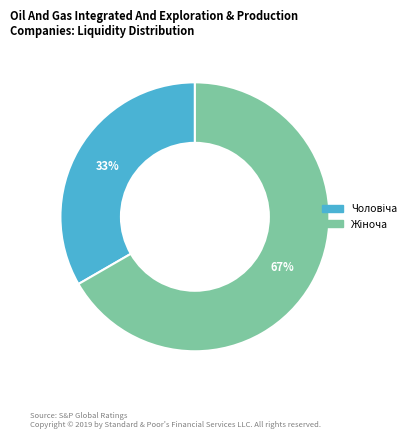

To the nearest percent, what is the average slice percentage?

50%